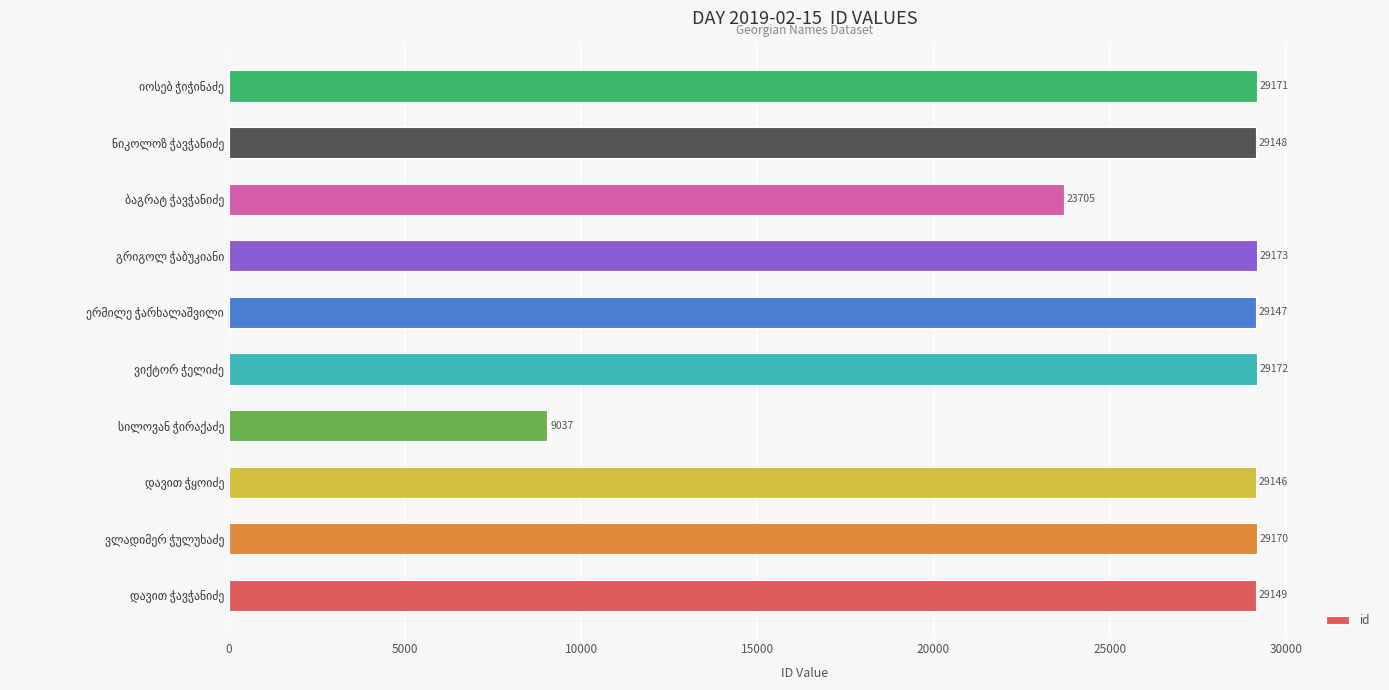

What is the sum of all values?

266018